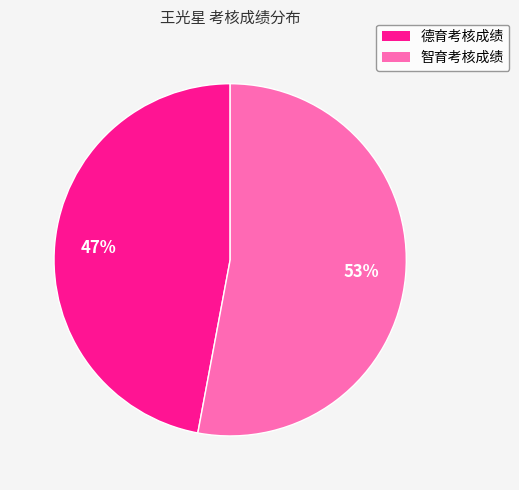

Which has a higher value, 德育考核成绩 or 智育考核成绩?

智育考核成绩